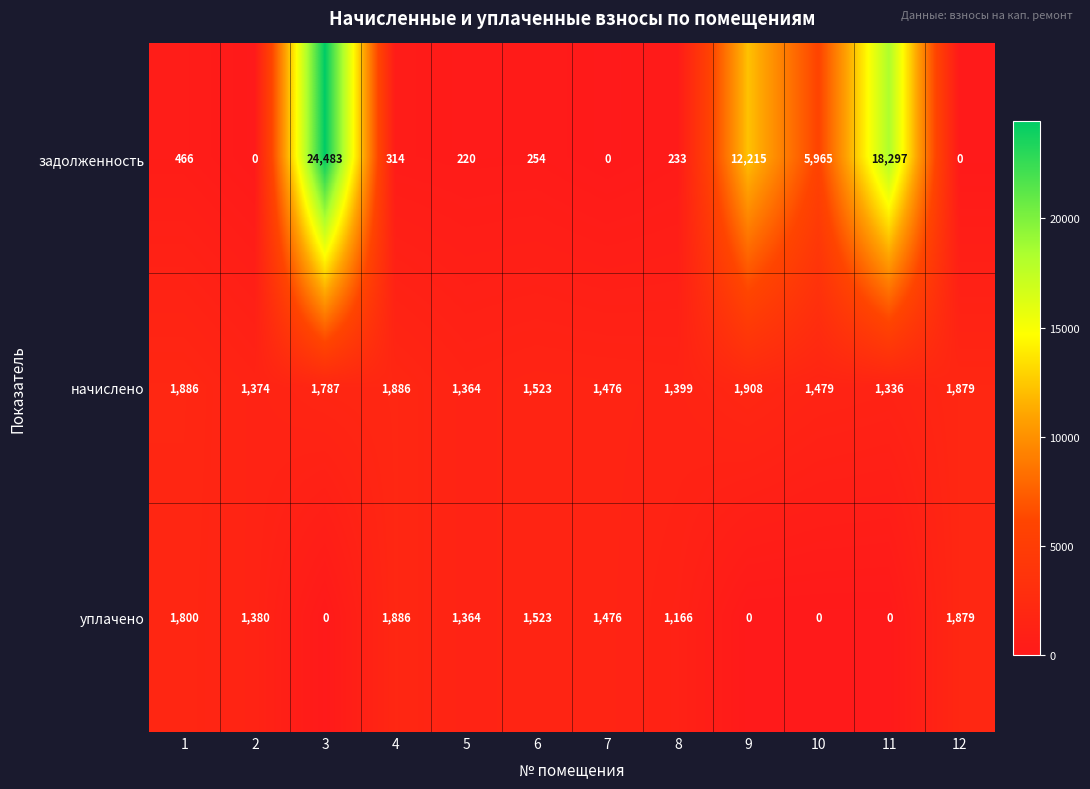

Rank the series at 3 from lowest to highest value.

уплачено, начислено, задолженность